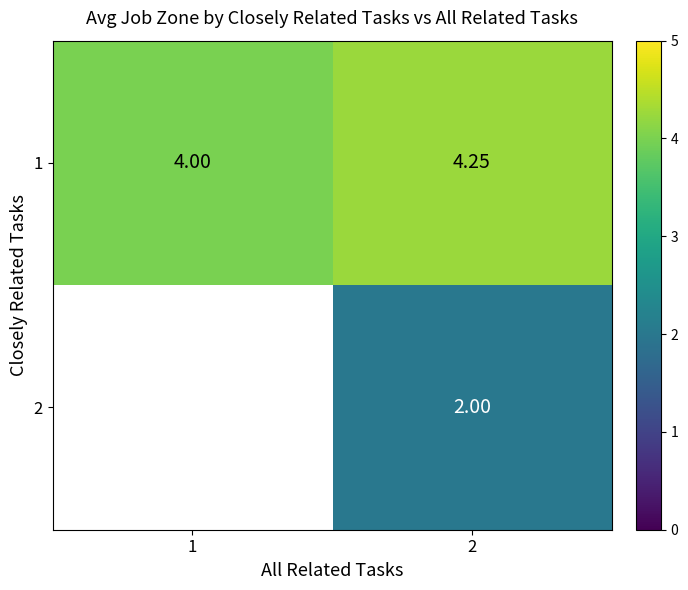

At which category is the sum across all series the highest?

2